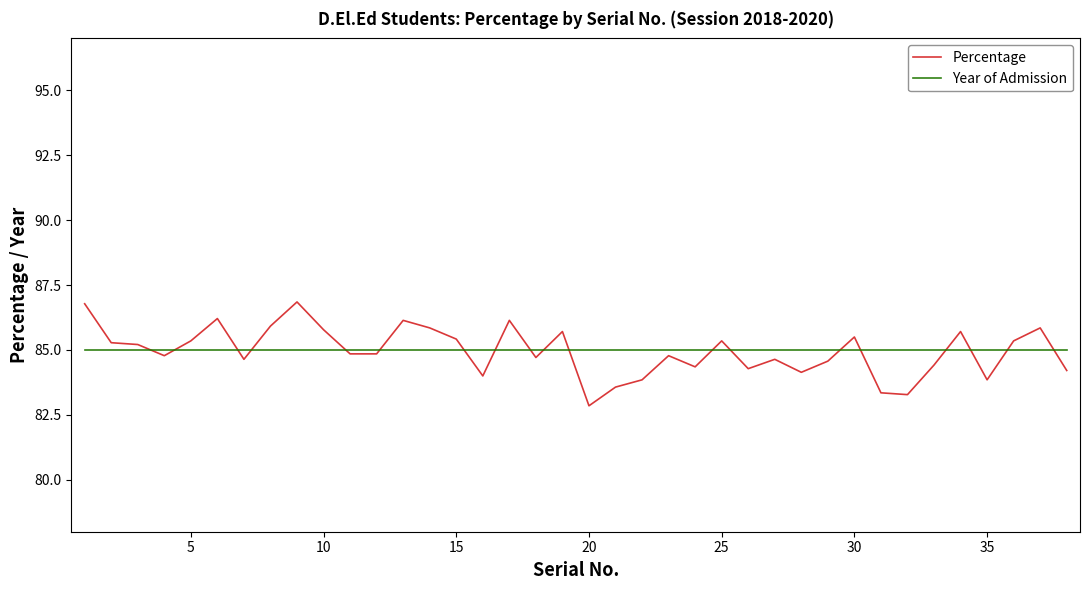

Which series has the largest range (max minus min)?

Percentage